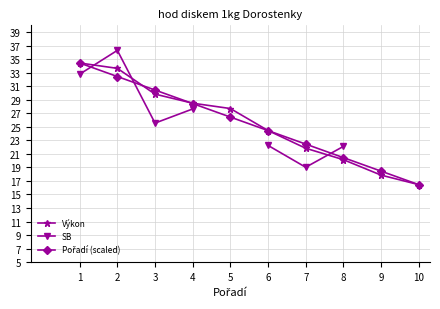

What is the average value of the Pořadí (scaled) series?

25.4